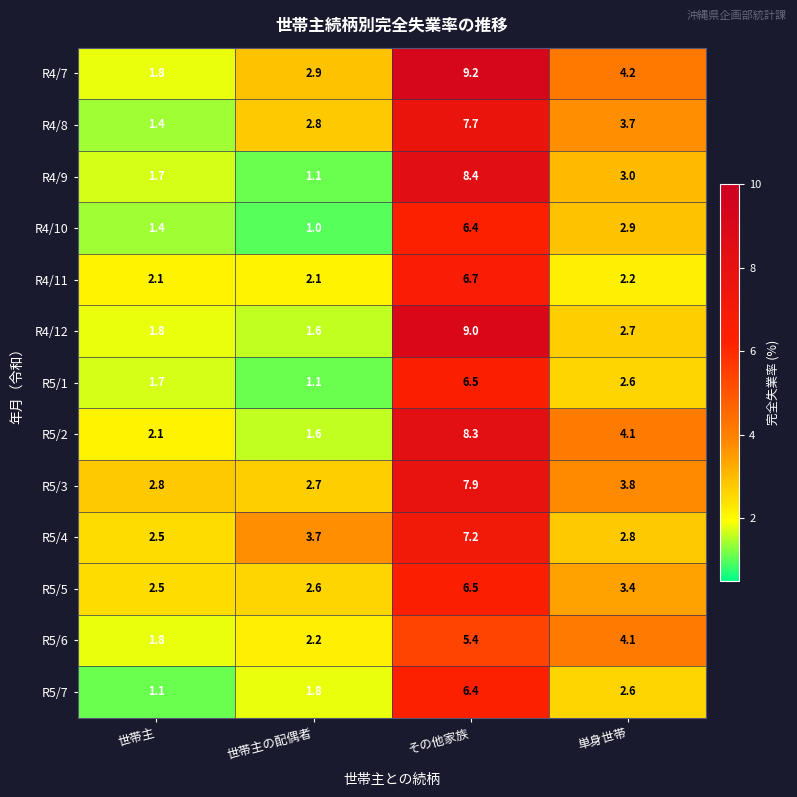

What is the spread (max minus min) of values at 世帯主?

1.7